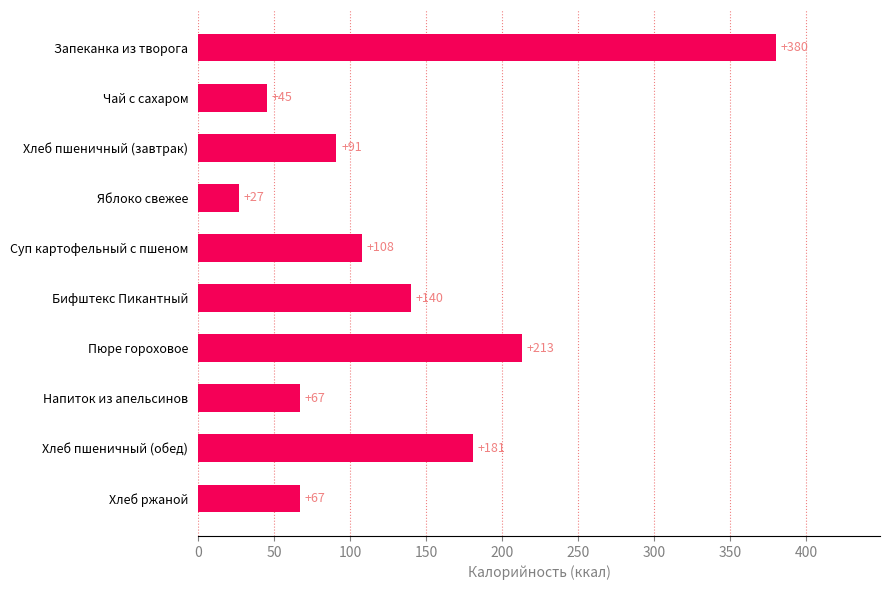

Which has a higher value, Пюре гороховое or Хлеб ржаной?

Пюре гороховое